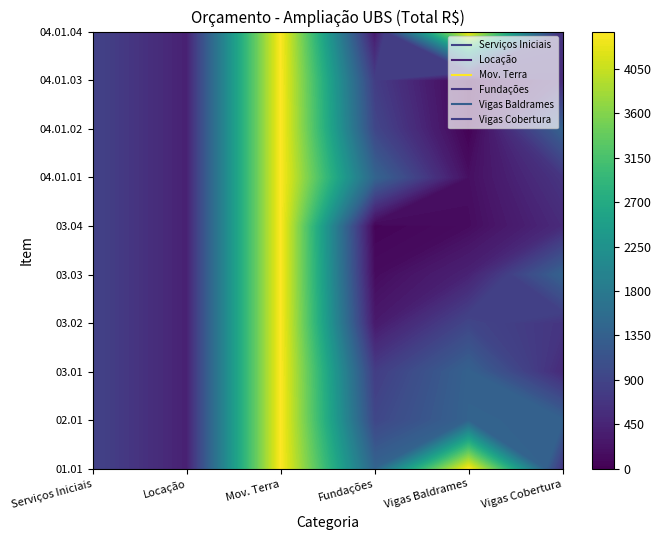

What is the maximum value shown in the chart?

4405.8